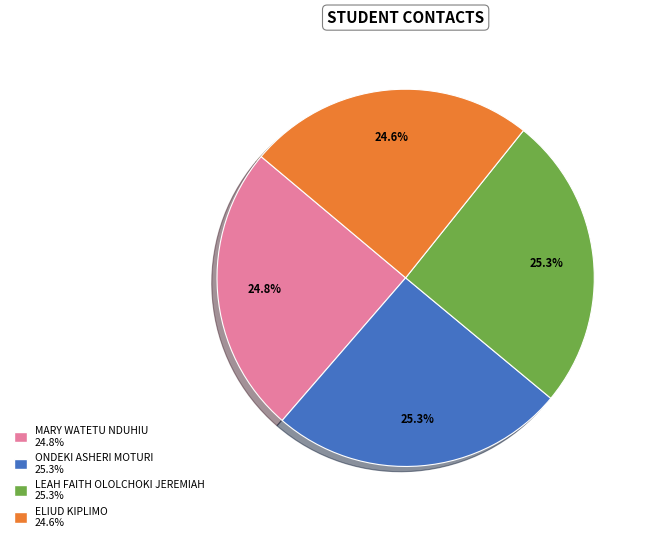

Approximately how many times larger is the value at ONDEKI ASHERI MOTURI compared to MARY WATETU NDUHIU?

1.0